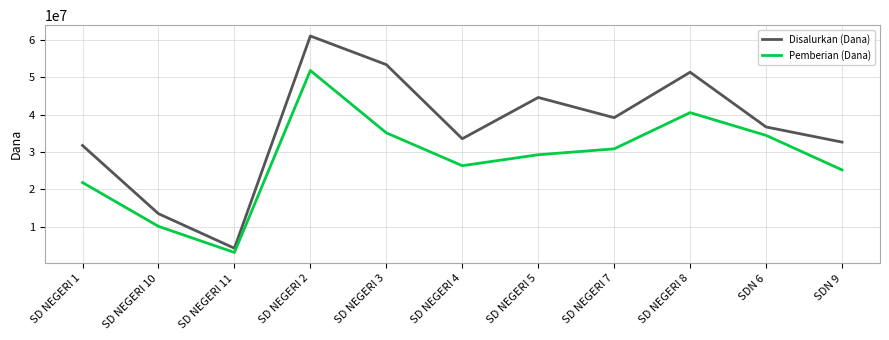

Which series has the largest total across all categories?

Disalurkan (Dana)